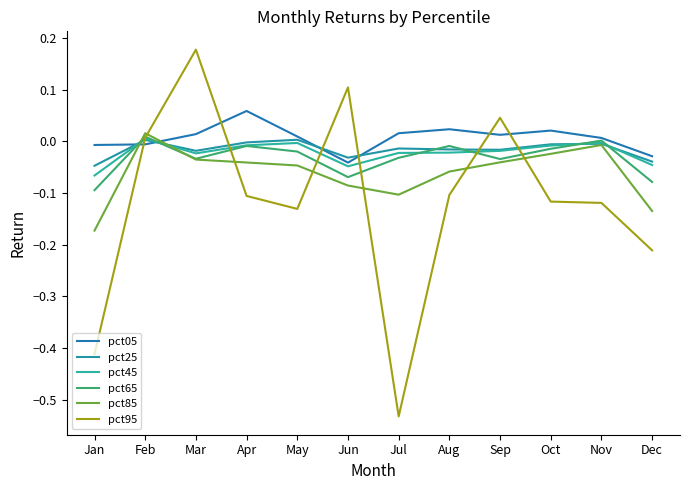

Does the chart display data point markers on the line(s)?

No